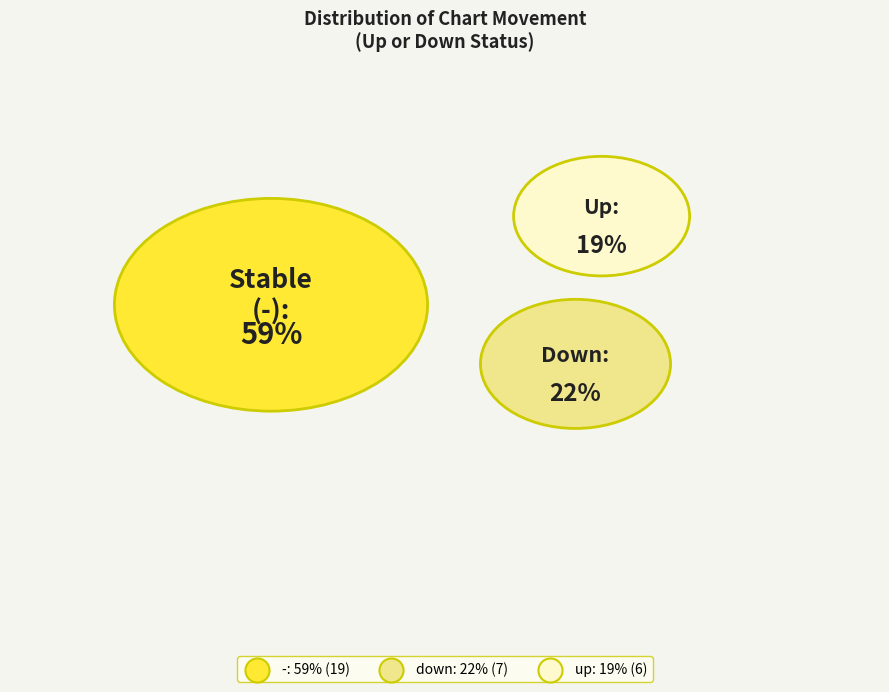

Between - and down, which is larger?

-